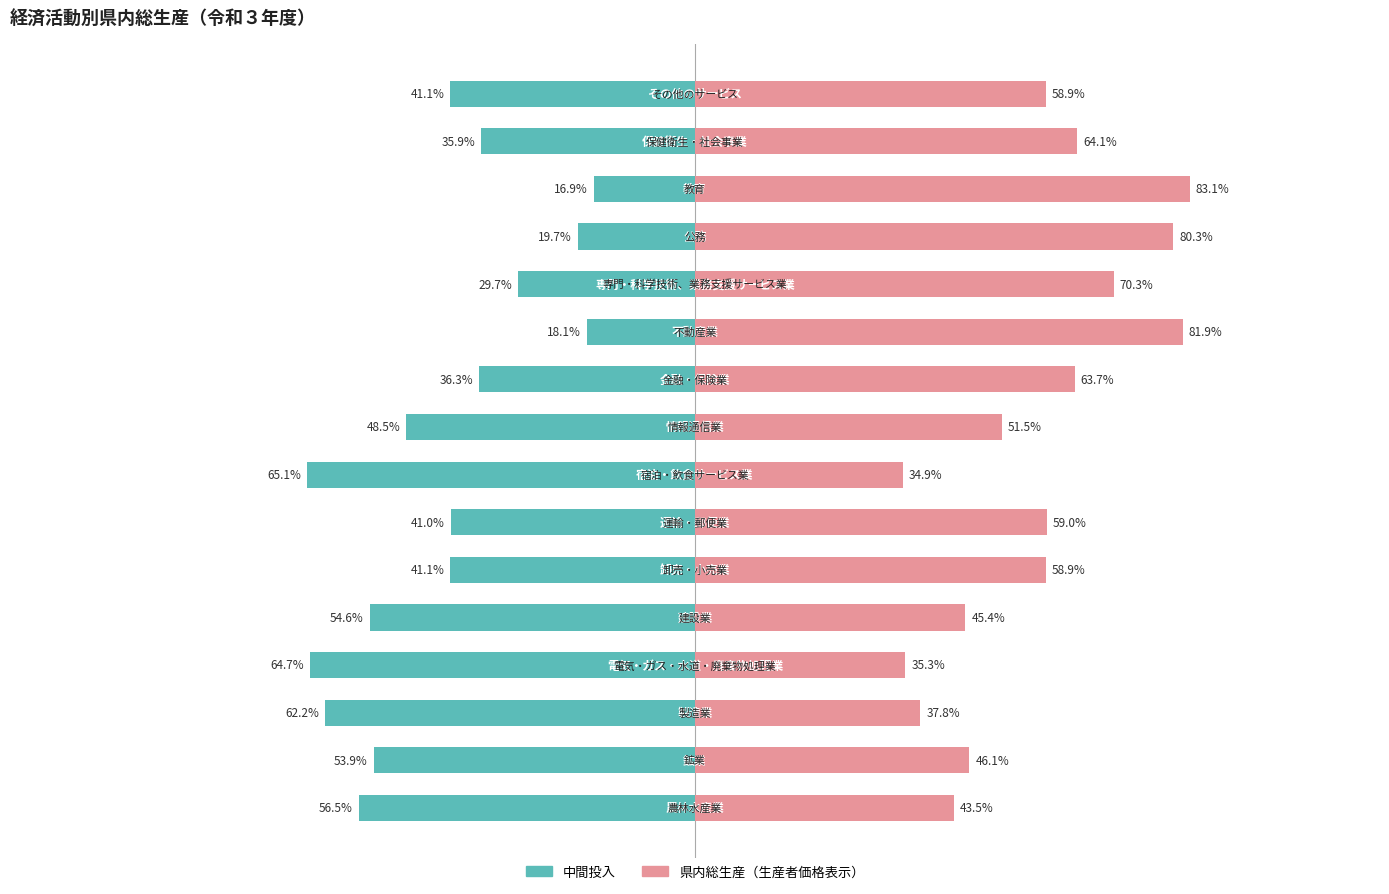

True or false: 中間投入 has a value of -56.5 at 0.

True